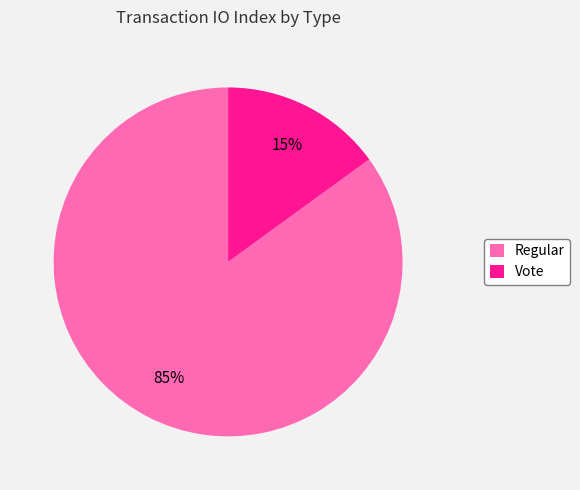

To the nearest percent, what is the difference between the Vote and Regular slice percentages?

70%